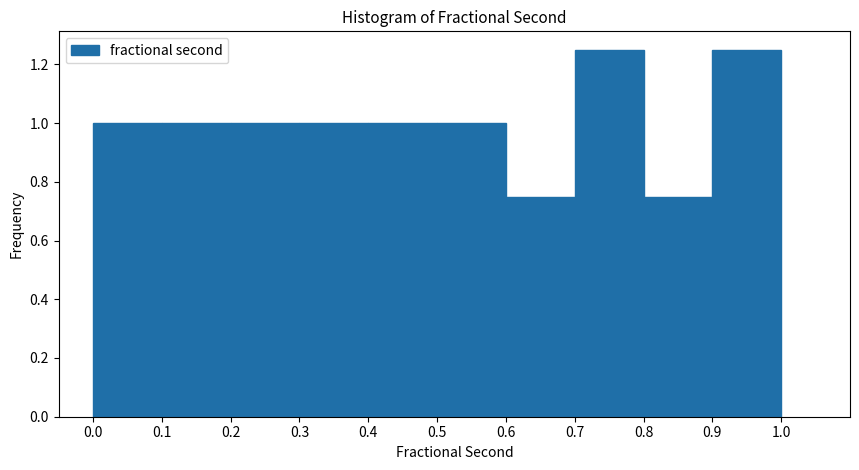

What is the height of the bar covering 0.9 to 1.0 on the x-axis? The values are not printed on the chart, so give them approximately, as read against the axis.

1.26